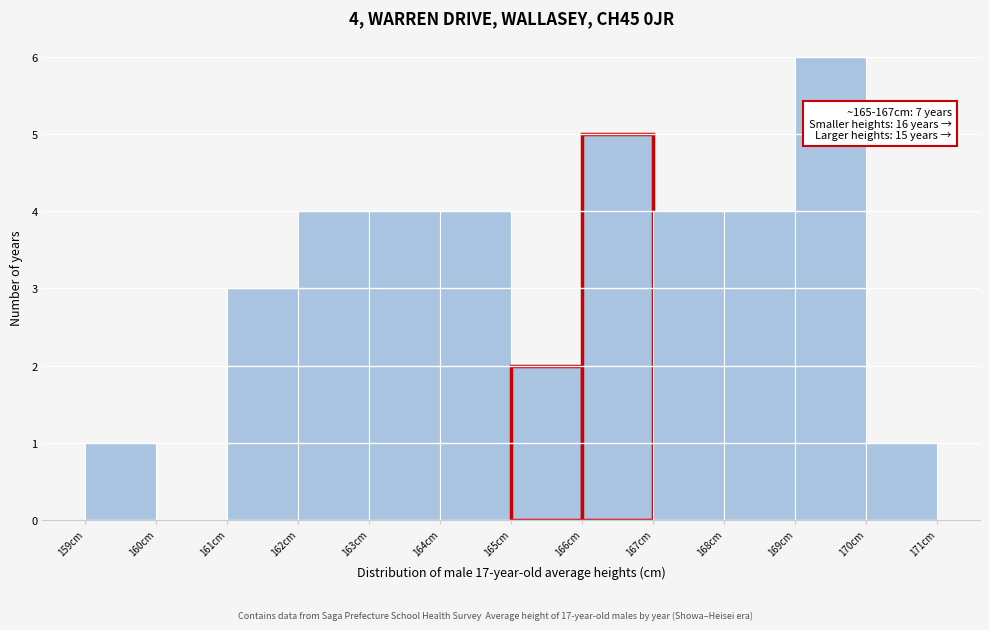

Over which range of the x-axis is the bar tallest?

169 to 170